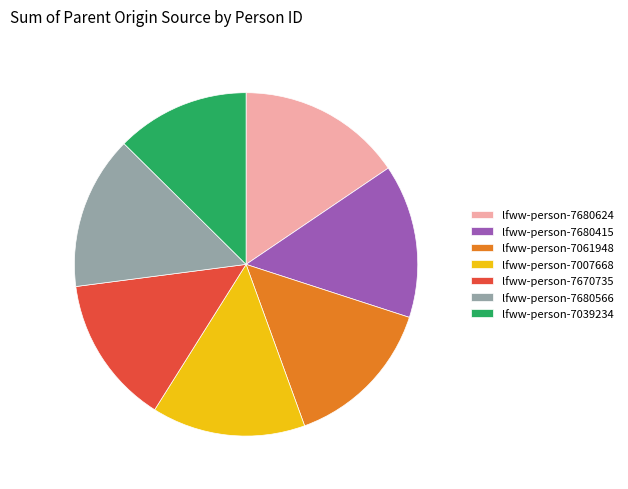

Does lfww-person-7670735 represent more than half of the total?

No